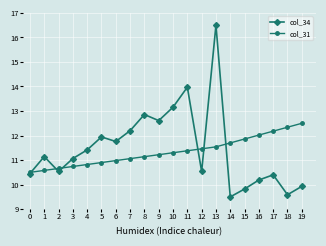

What is the minimum value for col_34?

9.5